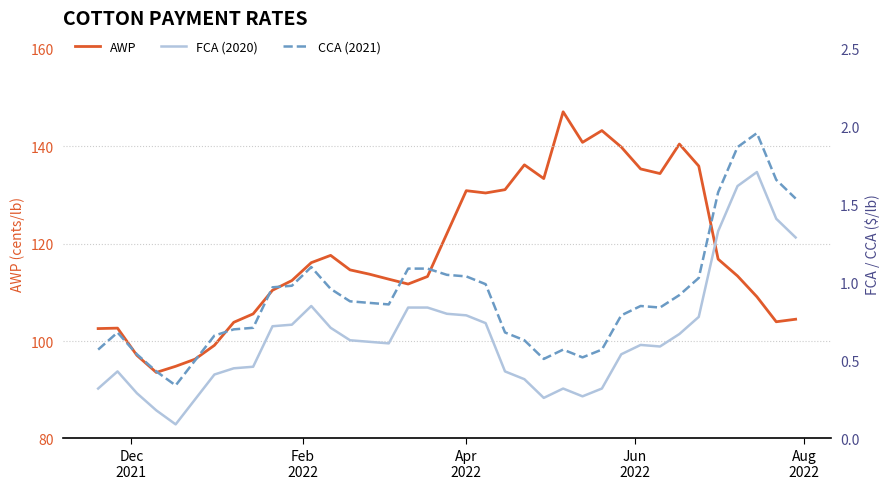

Is the value of FCA (2020) at Jun
2022 greater than the value of AWP at 36?

No